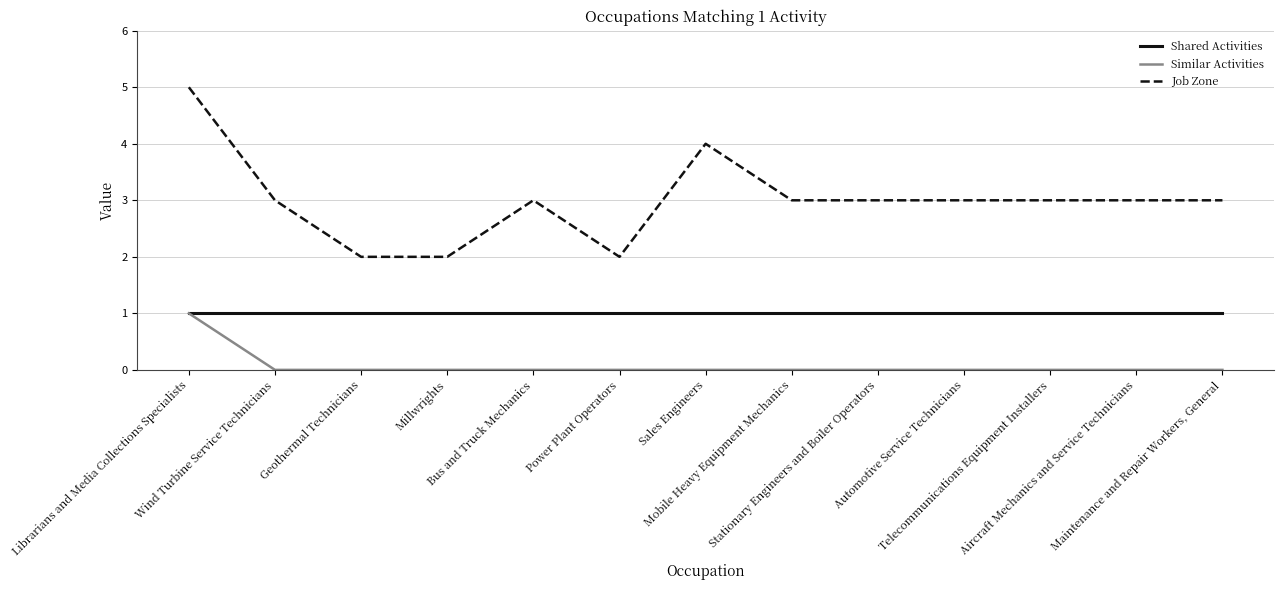

At which category is the sum across all series the highest?

Librarians and Media Collections Specialists